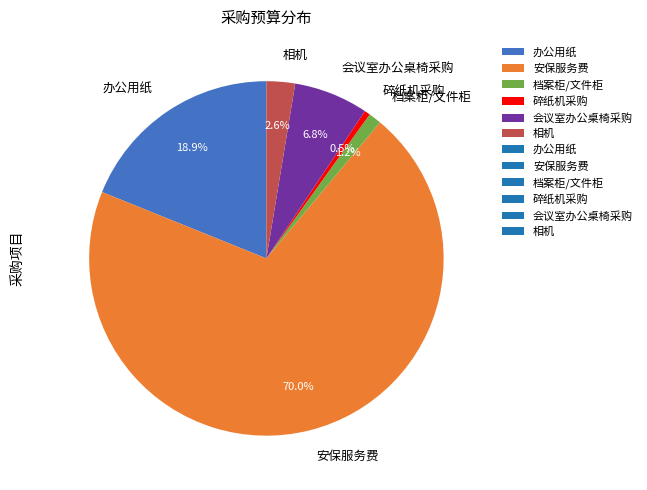

How much of the chart is everything except 安保服务费?

30.0%